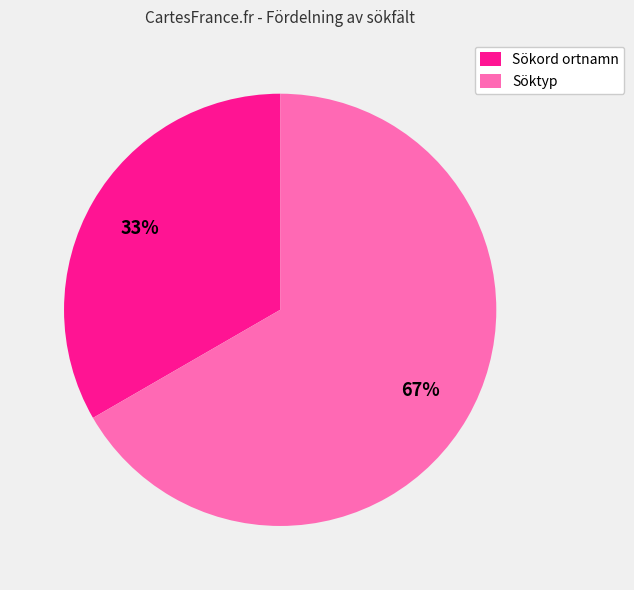

Is there a majority slice in this chart?

Yes